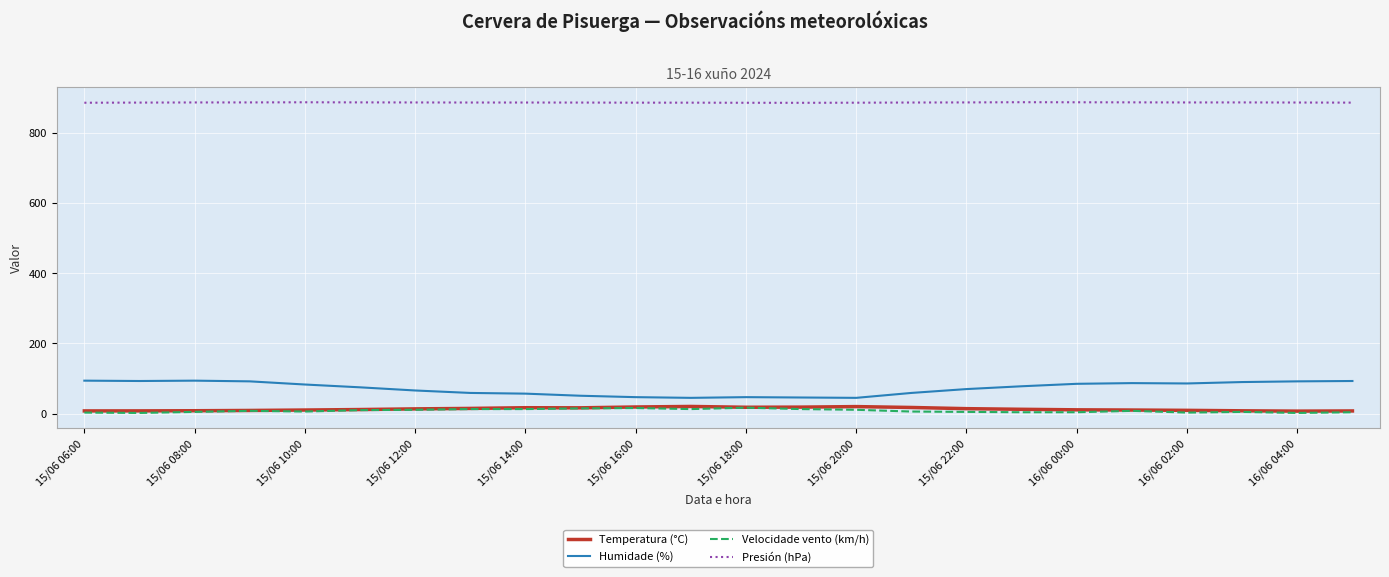

Which series has the largest total across all categories?

Presión (hPa)